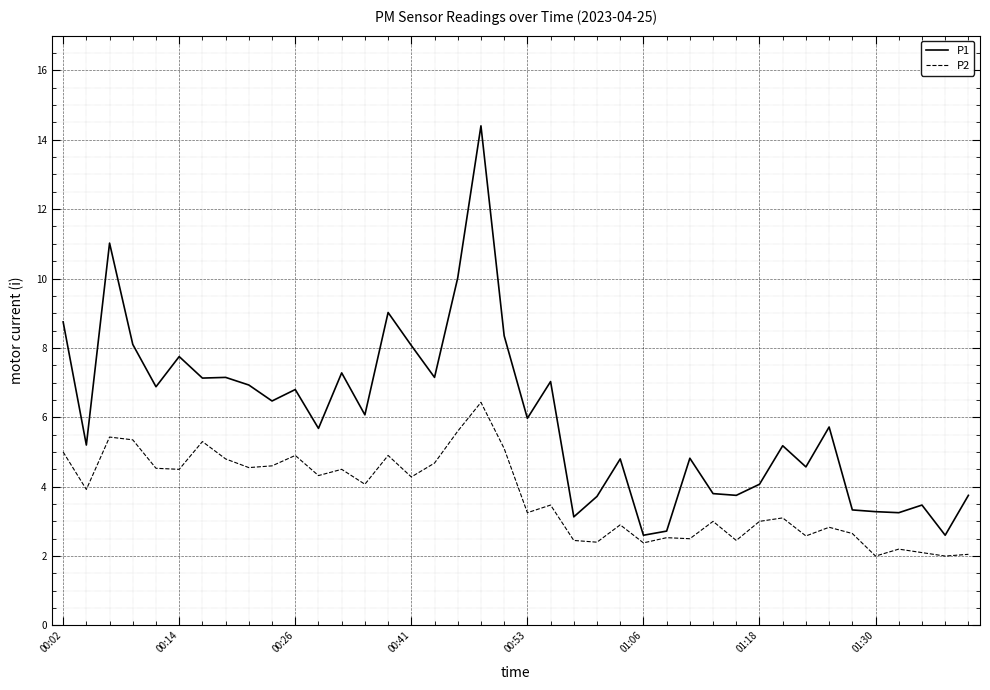

What is the difference between the second highest and minimum values in the P2 series?

3.6